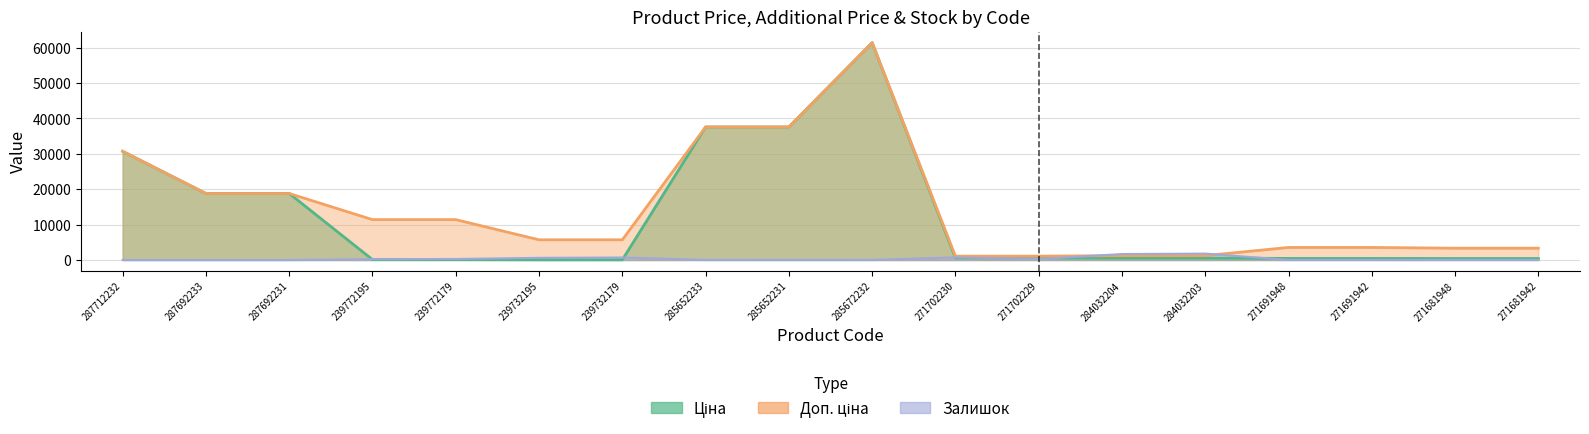

Where is Ціна nearest to the value 30745?

287712232